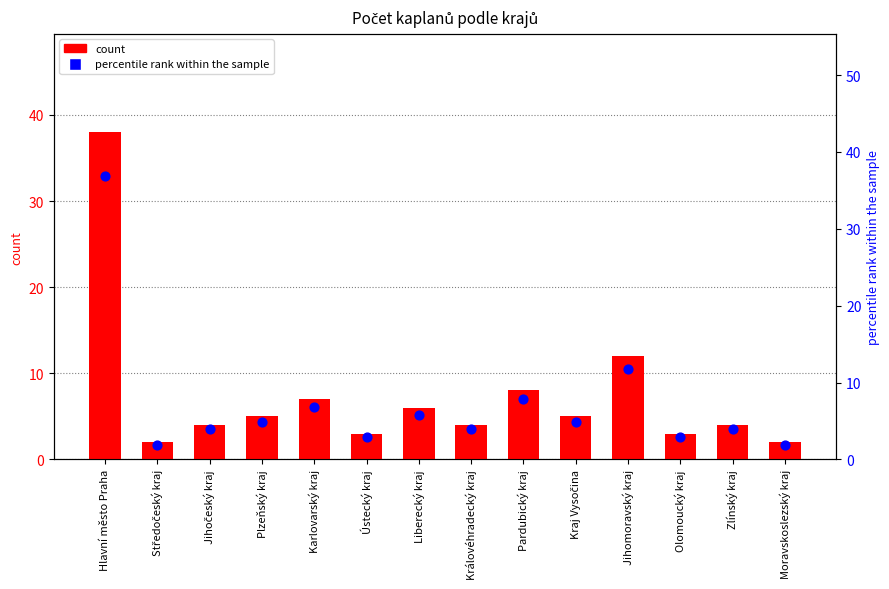

At how many categories does at least one series exceed 25?

1